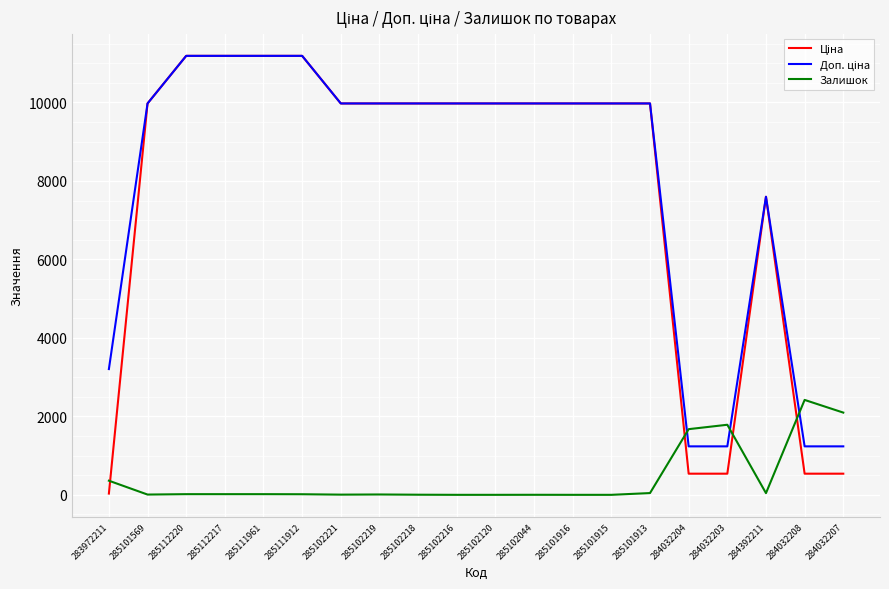

What is the spread (max minus min) of values at 284032204?

1135.0